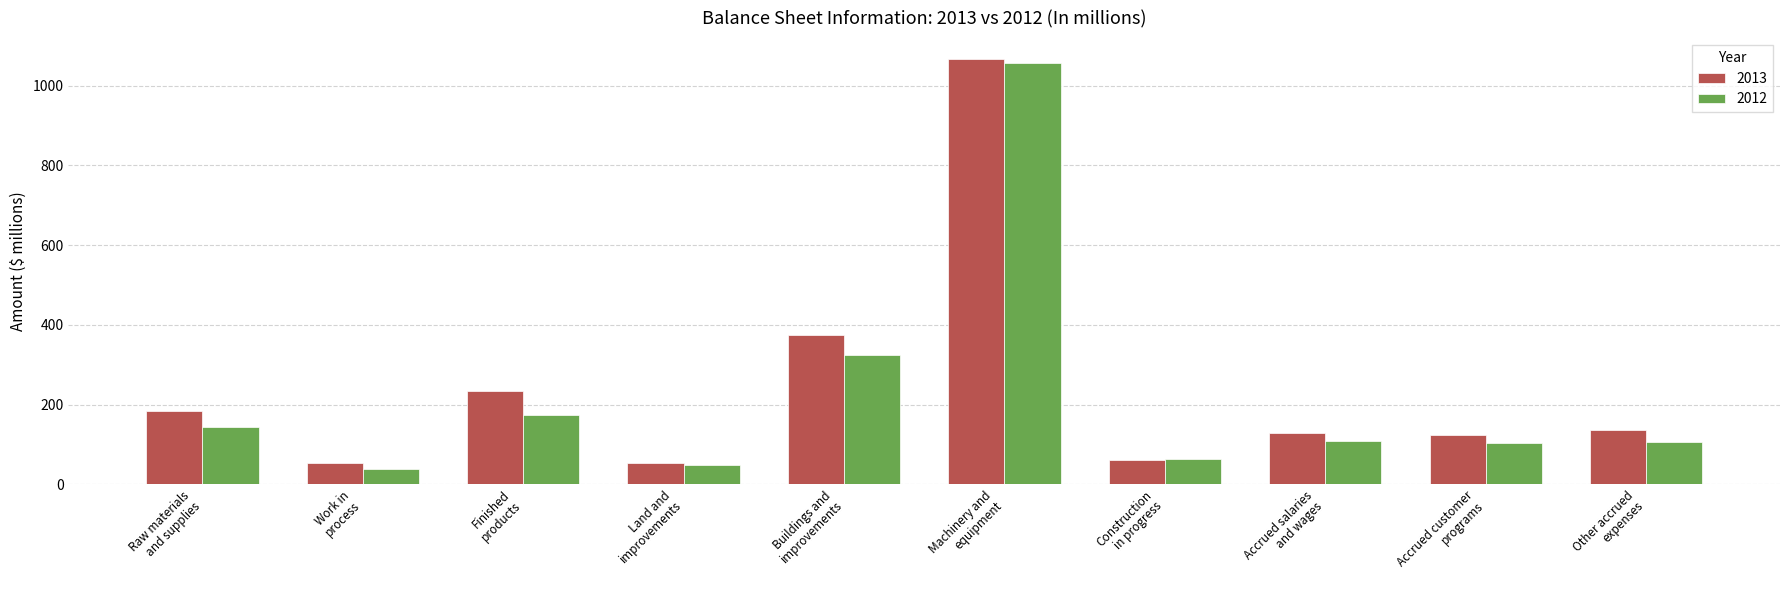

What is the difference between the second highest and minimum values in the 2013 series?

322.0